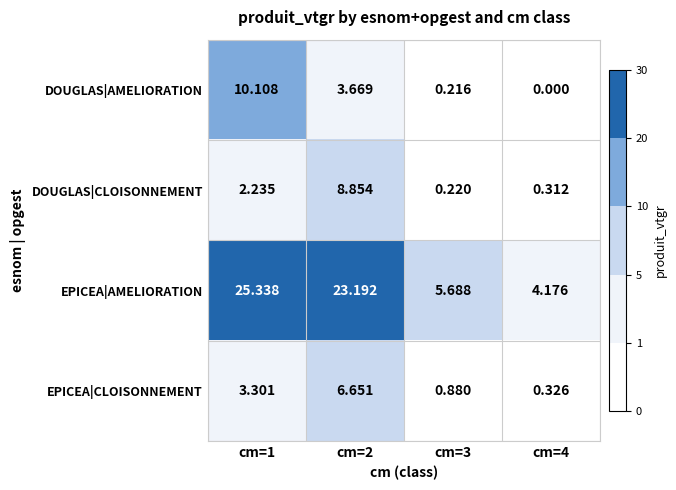

At cm=3, list the series in order from smallest to largest.

DOUGLAS|AMELIORATION, DOUGLAS|CLOISONNEMENT, EPICEA|CLOISONNEMENT, EPICEA|AMELIORATION